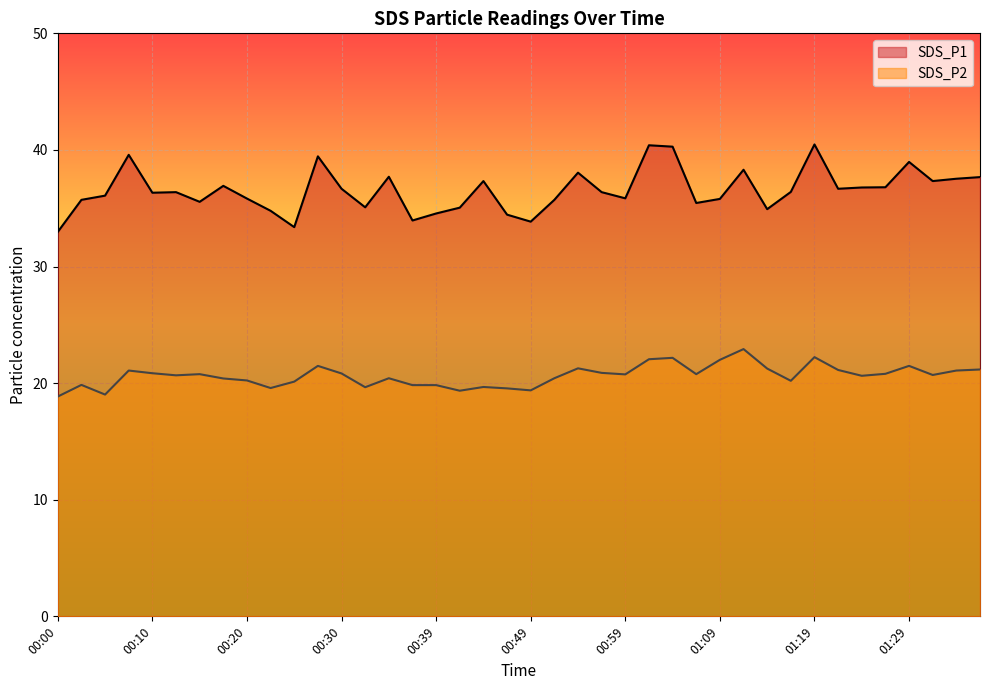

What is the label of the 35th point from the right?

00:12